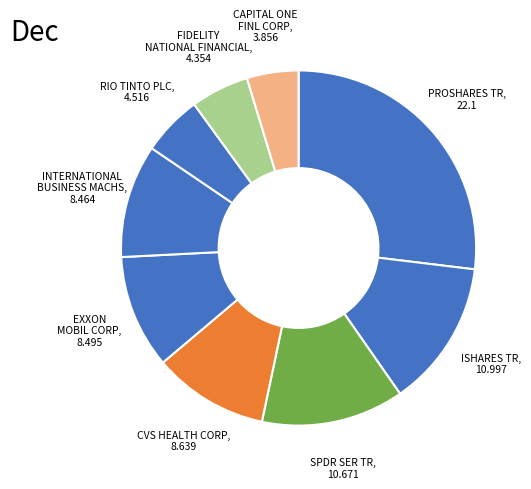

Does any single category account for the majority?

No